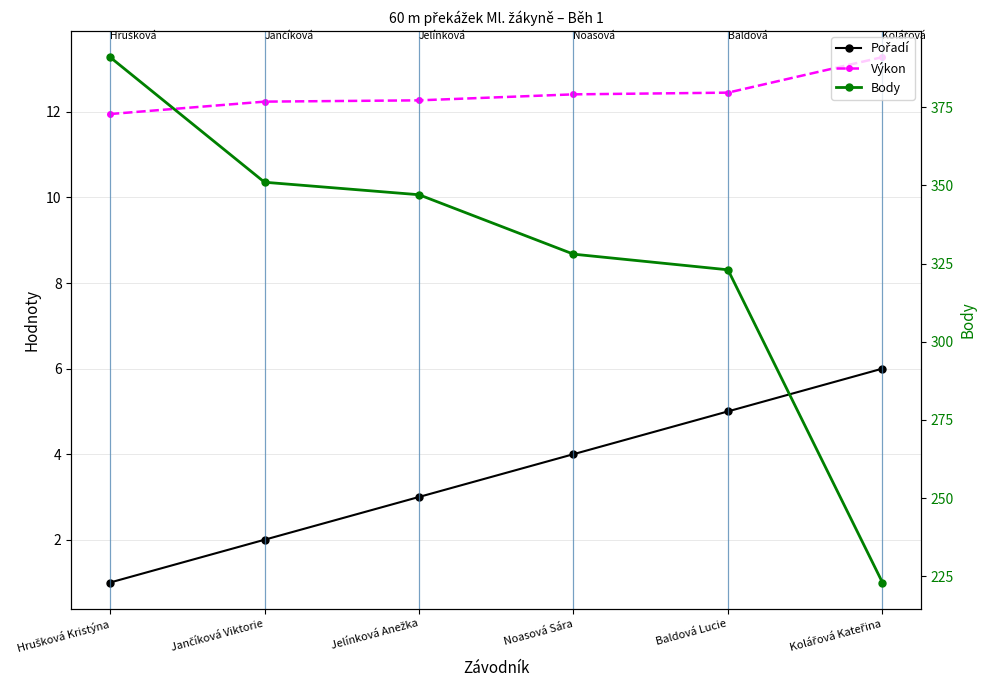

How many data points in Body are above 347?

2